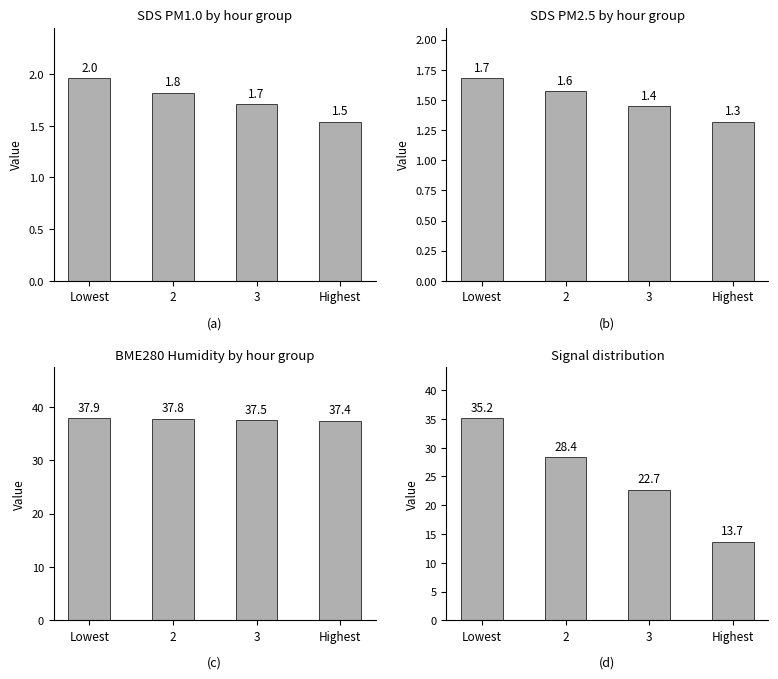

Which has a higher value, Lowest or 2?

Lowest